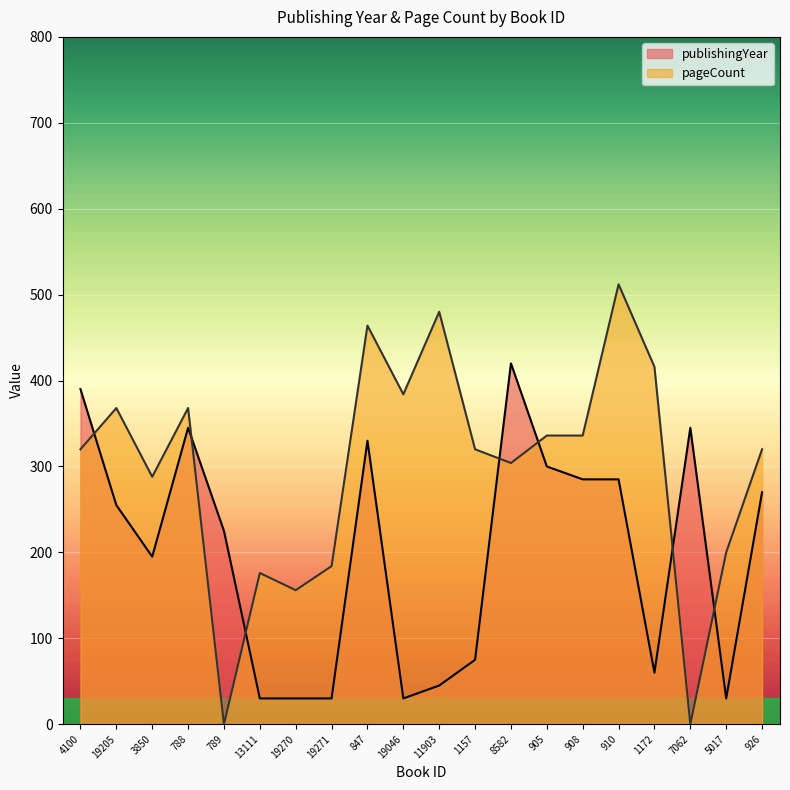

Between 908 and 926, which series saw the biggest shift?

pageCount